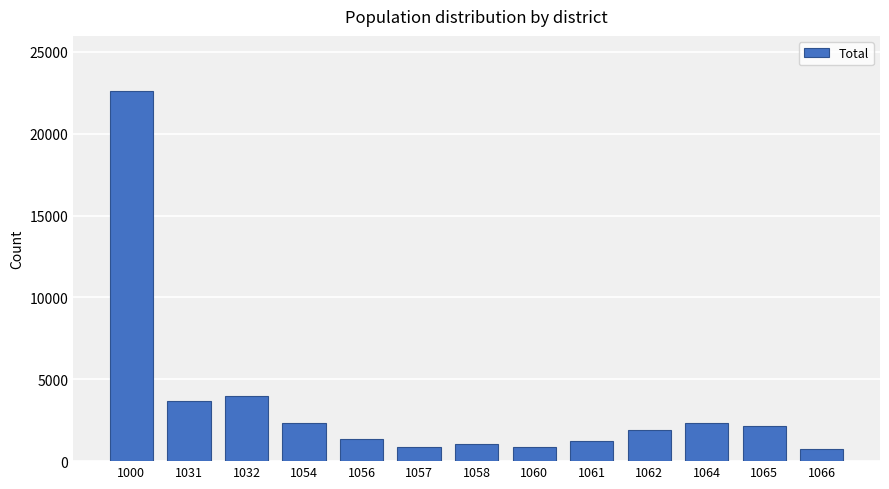

Which label corresponds to the largest value in the chart?

1000